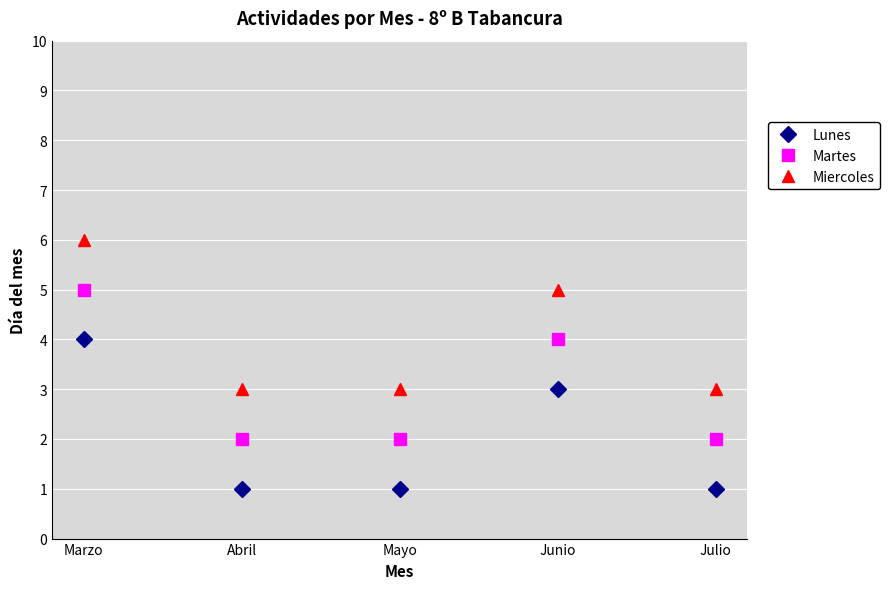

Which category has the highest value across all series?

Marzo